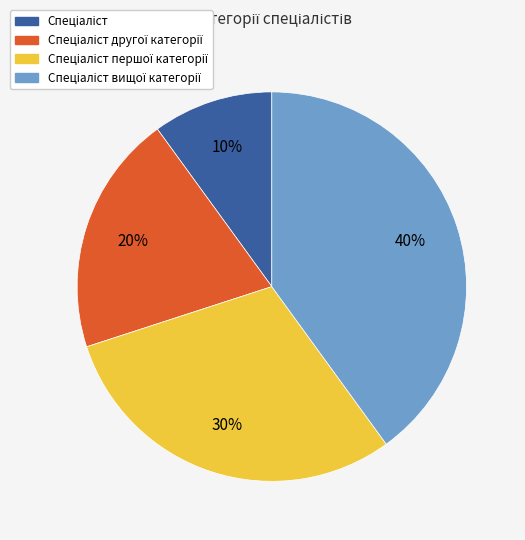

How many slices are in this pie chart?

4